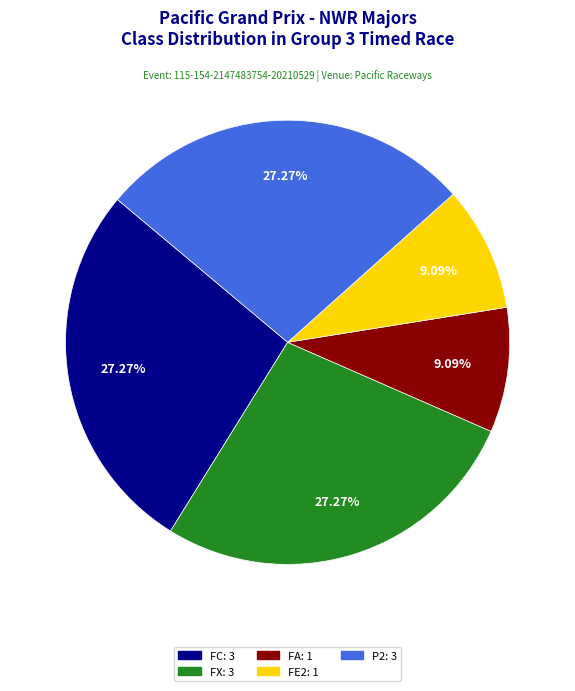

To the nearest percent, what is the difference between the largest and smallest slice percentages?

18%